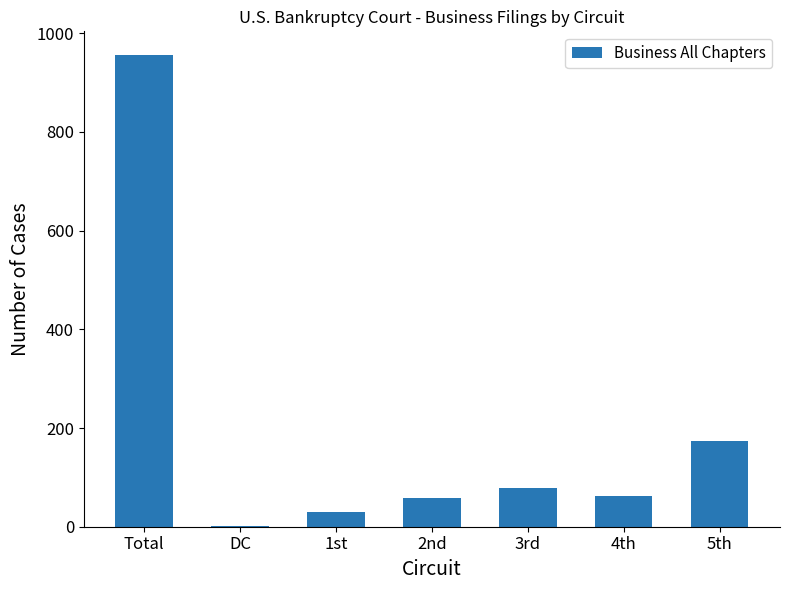

At which label is the value closest to 479?

5th